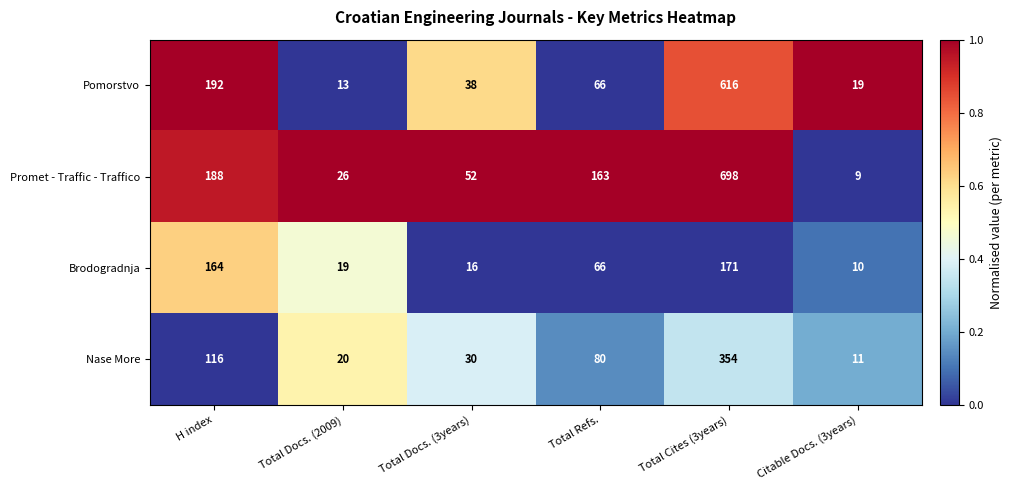

Which label corresponds to the largest value in the chart?

Total Cites (3years)